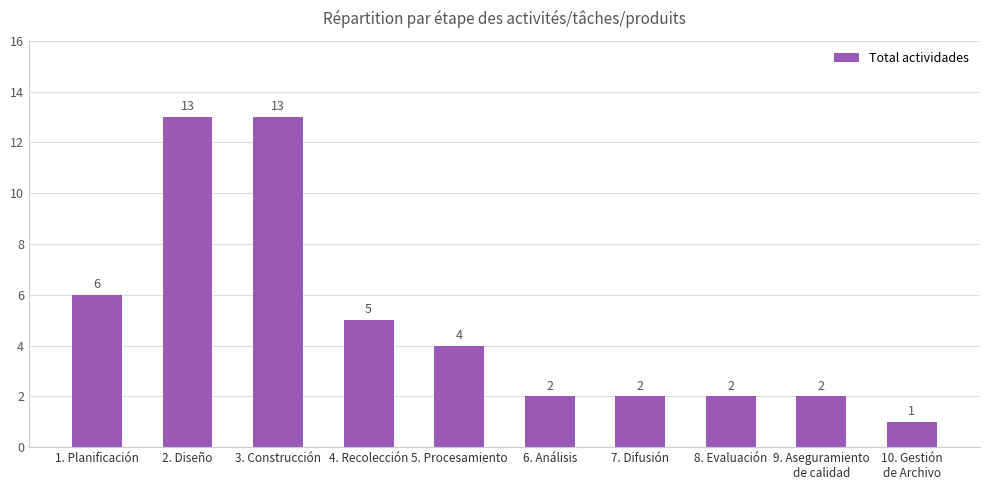

Which has a higher value, 4. Recolección or 1. Planificación?

1. Planificación